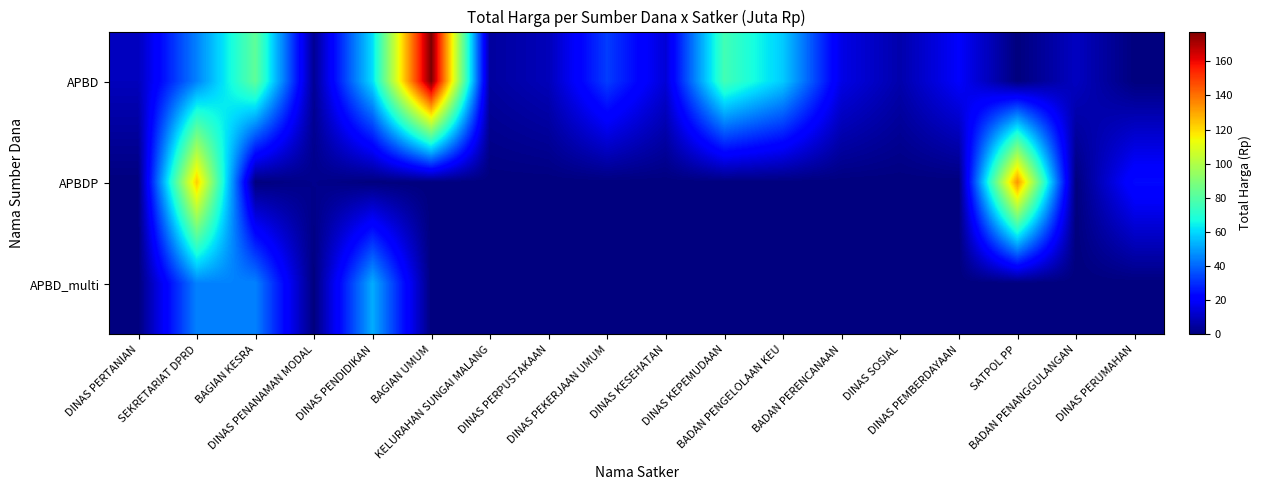

Reading right to left, what are all the values shown in this chart?

APBD: DINAS PERUMAHAN=0.0	BADAN PENANGGULANGAN=10.3	SATPOL PP=0.0	DINAS PEMBERDAYAAN=19.8	DINAS SOSIAL=7.1	BADAN PERENCANAAN=16.1	BADAN PENGELOLAAN KEU=57.7	DINAS KEPEMUDAAN=76.4	DINAS KESEHATAN=13.6	DINAS PEKERJAAN UMUM=32.9	DINAS PERPUSTAKAAN=9.2	KELURAHAN SUNGAI MALANG=5.1	BAGIAN UMUM=177.4	DINAS PENDIDIKAN=60.9	DINAS PENANAMAN MODAL=3.4	BAGIAN KESRA=82.5	SEKRETARIAT DPRD=45.0	DINAS PERTANIAN=9.7
APBDP: DINAS PERUMAHAN=23.7	BADAN PENANGGULANGAN=0.0	SATPOL PP=133.8	DINAS PEMBERDAYAAN=0.0	DINAS SOSIAL=0.0	BADAN PERENCANAAN=0.0	BADAN PENGELOLAAN KEU=0.0	DINAS KEPEMUDAAN=0.0	DINAS KESEHATAN=0.0	DINAS PEKERJAAN UMUM=0.0	DINAS PERPUSTAKAAN=0.0	KELURAHAN SUNGAI MALANG=0.0	BAGIAN UMUM=0.0	DINAS PENDIDIKAN=0.0	DINAS PENANAMAN MODAL=2.2	BAGIAN KESRA=0.0	SEKRETARIAT DPRD=123.0	DINAS PERTANIAN=0.0
APBD_multi: DINAS PERUMAHAN=0.0	BADAN PENANGGULANGAN=0.0	SATPOL PP=0.0	DINAS PEMBERDAYAAN=0.0	DINAS SOSIAL=0.0	BADAN PERENCANAAN=0.0	BADAN PENGELOLAAN KEU=0.0	DINAS KEPEMUDAAN=0.0	DINAS KESEHATAN=0.0	DINAS PEKERJAAN UMUM=0.0	DINAS PERPUSTAKAAN=0.0	KELURAHAN SUNGAI MALANG=0.0	BAGIAN UMUM=0.0	DINAS PENDIDIKAN=52.5	DINAS PENANAMAN MODAL=0.0	BAGIAN KESRA=45.0	SEKRETARIAT DPRD=45.0	DINAS PERTANIAN=0.0